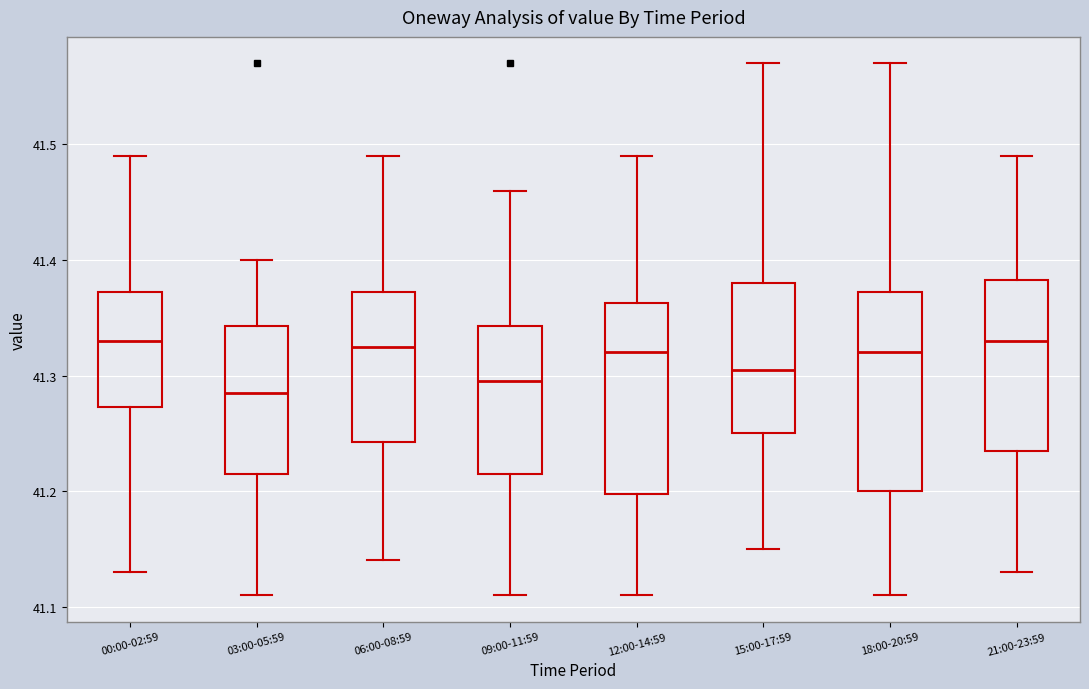

Reading left to right, read every box against the y-axis: the position of its median line, the range the box covers, and the ends of its whiskers. The values are not printed on the chart, so give them approximately, as read against the axis.

00:00-02:59: median 41.33, box 41.27 to 41.37, whiskers 41.13 to 41.49
03:00-05:59: median 41.29, box 41.22 to 41.34, whiskers 41.11 to 41.40
06:00-08:59: median 41.33, box 41.24 to 41.37, whiskers 41.14 to 41.49
09:00-11:59: median 41.30, box 41.22 to 41.34, whiskers 41.11 to 41.46
12:00-14:59: median 41.32, box 41.20 to 41.36, whiskers 41.11 to 41.49
15:00-17:59: median 41.31, box 41.25 to 41.38, whiskers 41.15 to 41.57
18:00-20:59: median 41.32, box 41.20 to 41.37, whiskers 41.11 to 41.57
21:00-23:59: median 41.33, box 41.24 to 41.38, whiskers 41.13 to 41.49